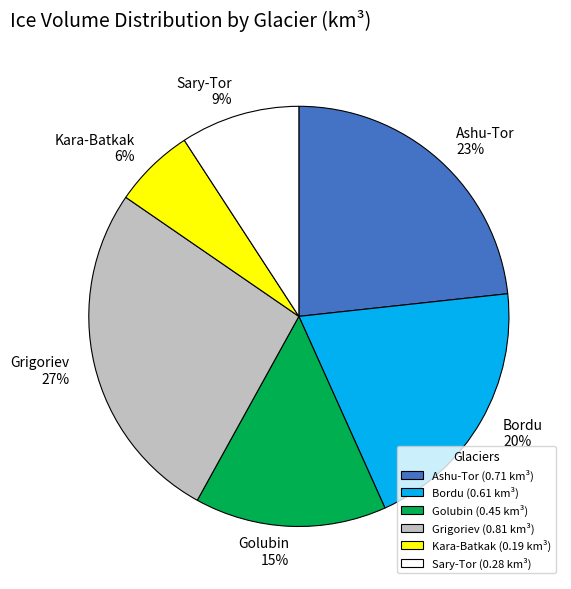

Is there a majority slice in this chart?

No